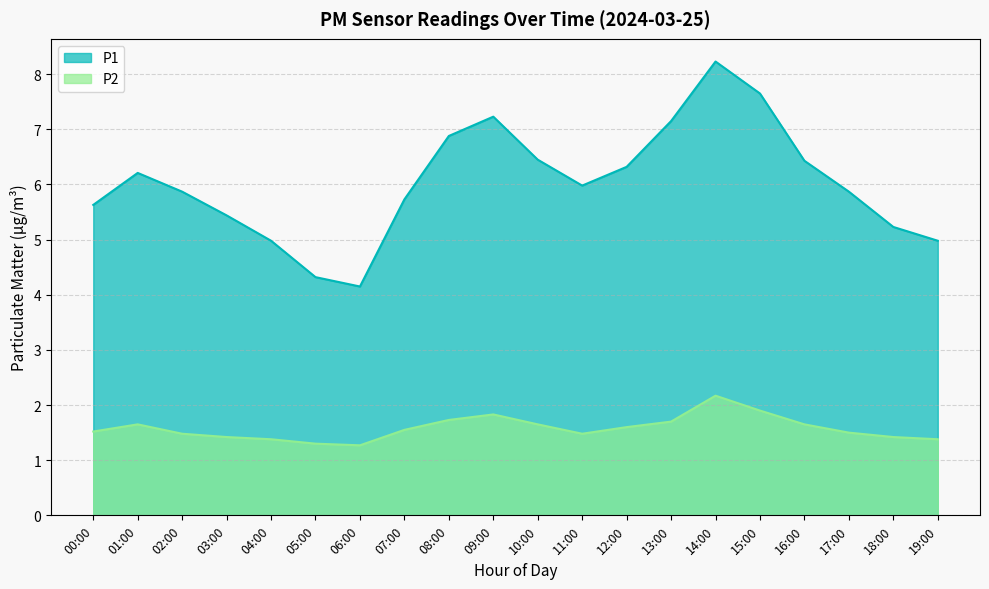

Which has a higher value, 11:00 or 10:00?

10:00